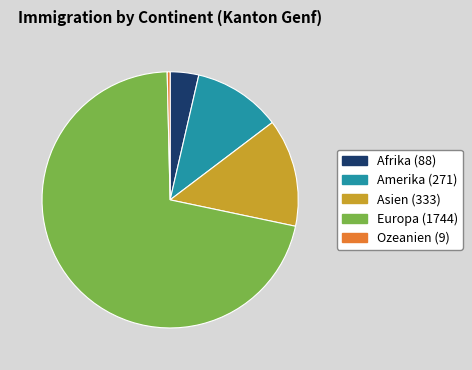

The Europa slice represents 58% of the pie. True or false?

False